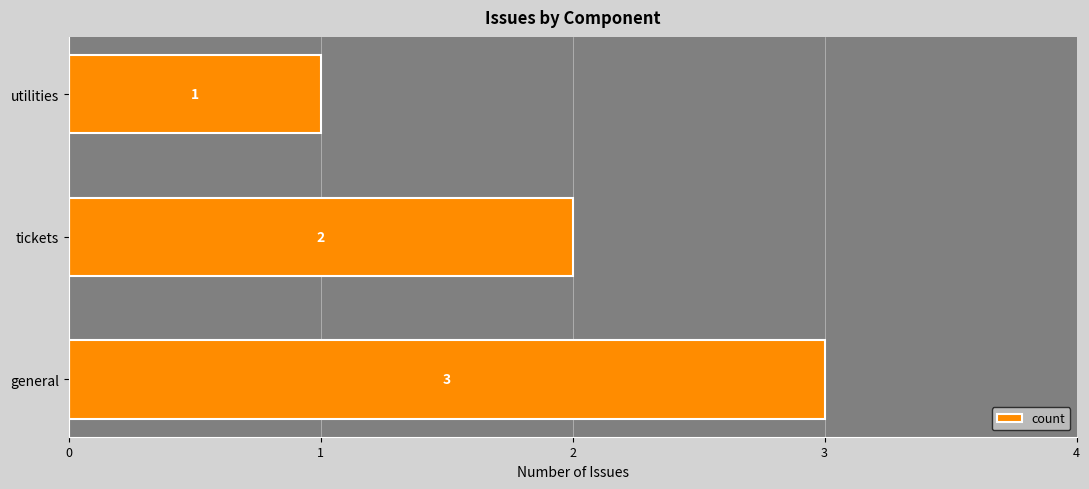

Rank the categories by value from lowest to highest.

utilities, tickets, general